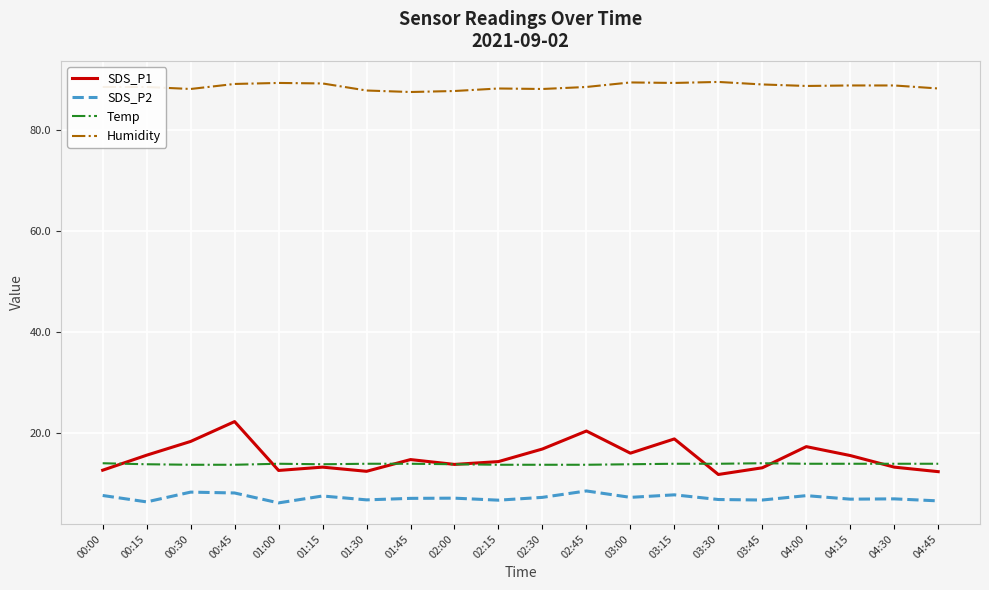

What is the difference between the maximum and minimum values in the SDS_P1 series?

10.5